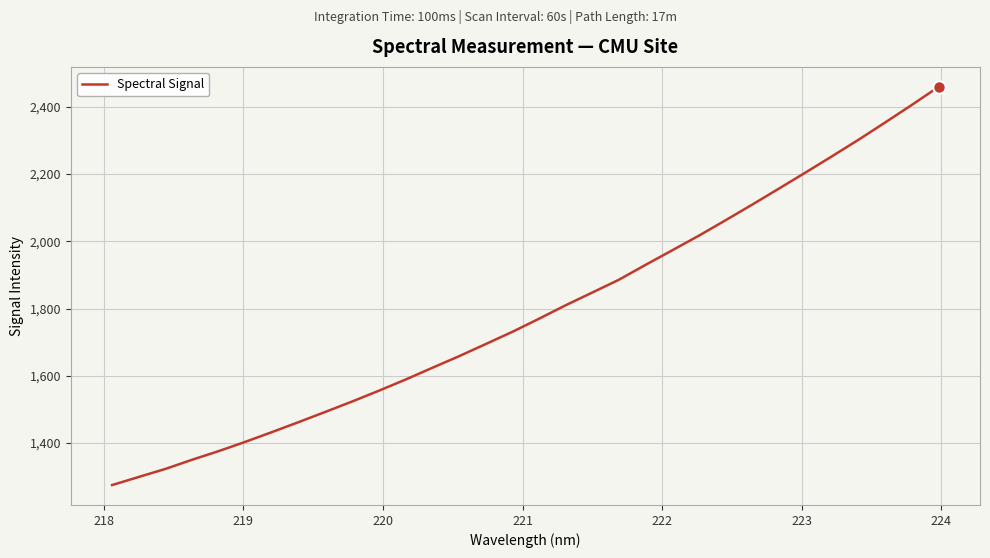

What is the sum of all values?

57328.9